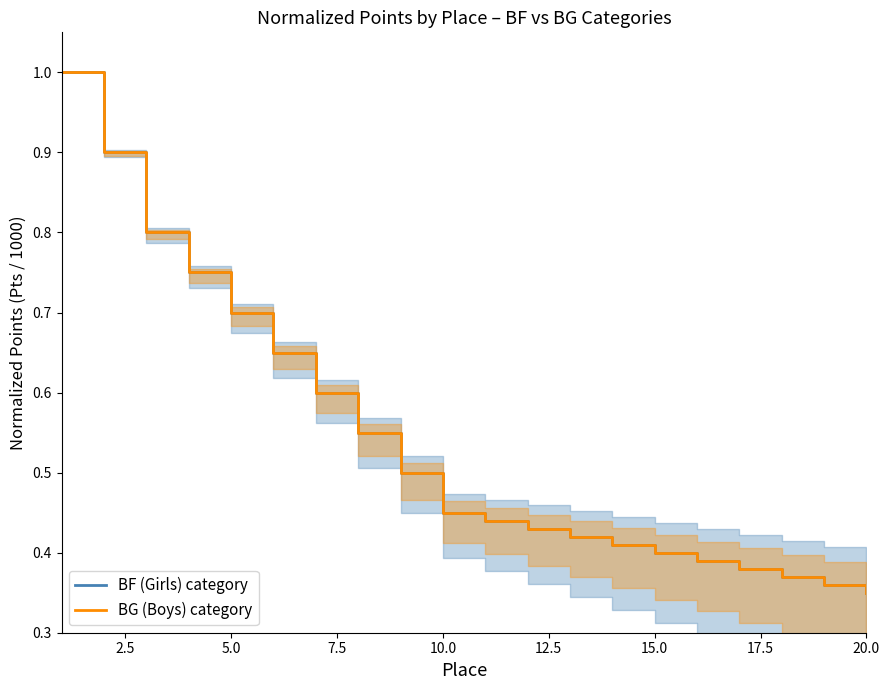

Does the chart have visible grid lines?

No